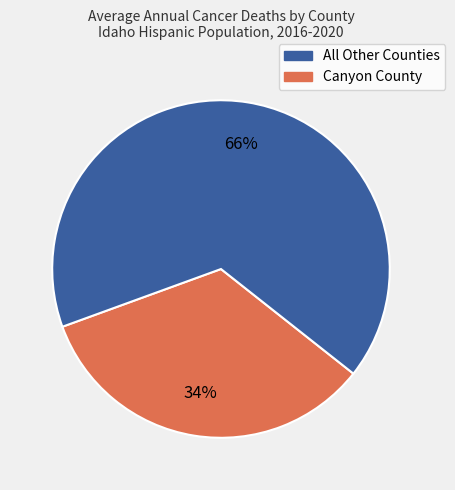

Does any single category account for the majority?

Yes